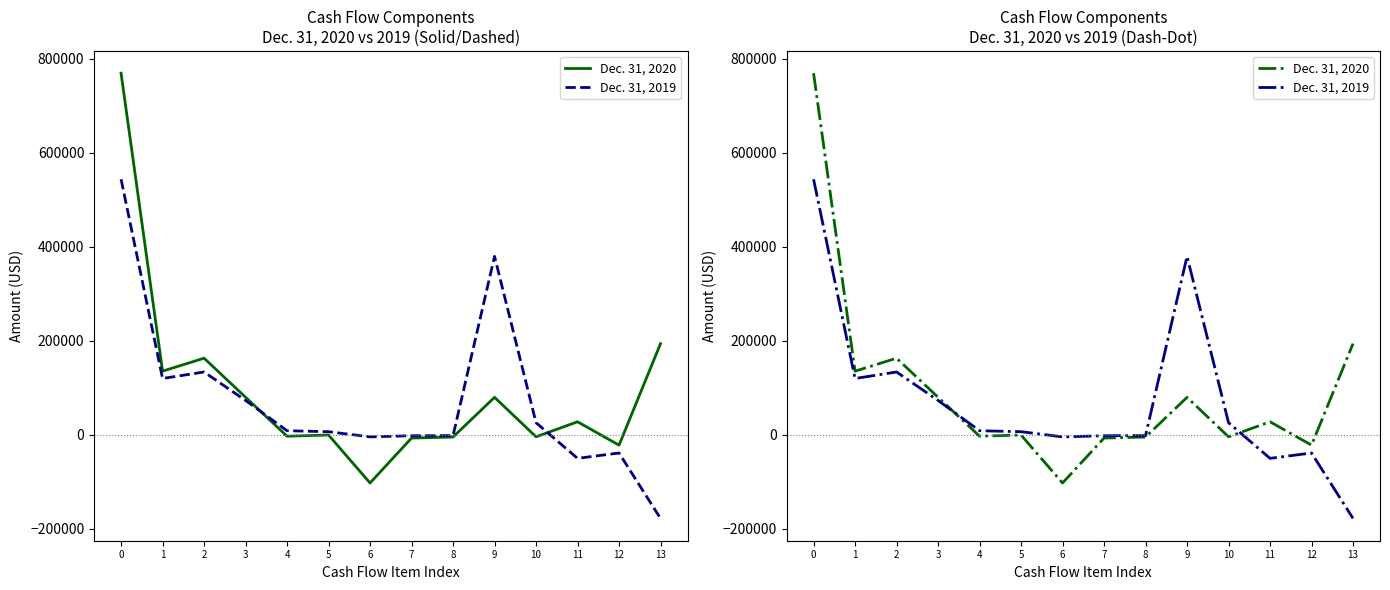

Rank the categories by Dec. 31, 2019 value from lowest to highest.

13, 11, 12, 6, 7, 8, 5, 4, 10, 3, 1, 2, 9, 0